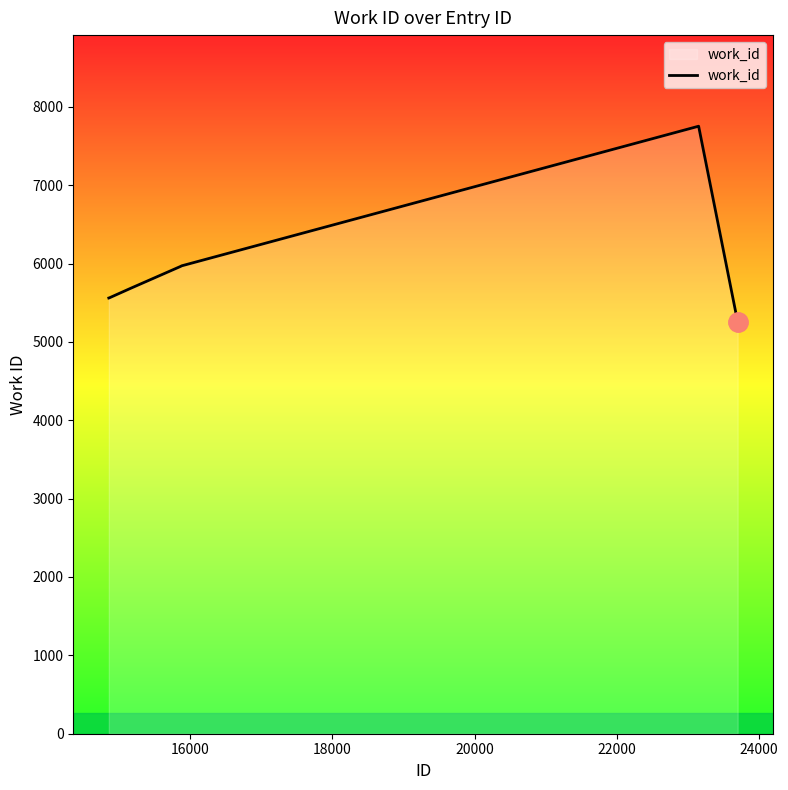

How many lines are shown in the chart?

1